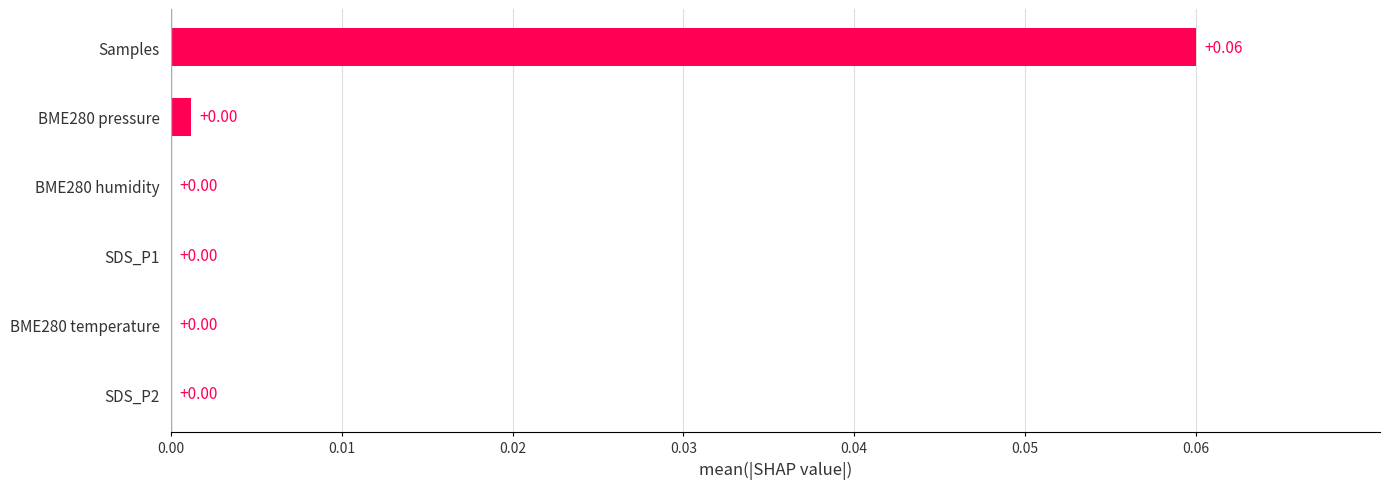

Between BME280 humidity and Samples, which is larger?

Samples